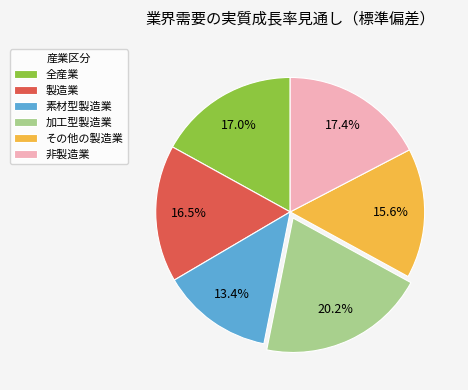

Approximately how many times larger is the value at 製造業 compared to その他の製造業?

1.1